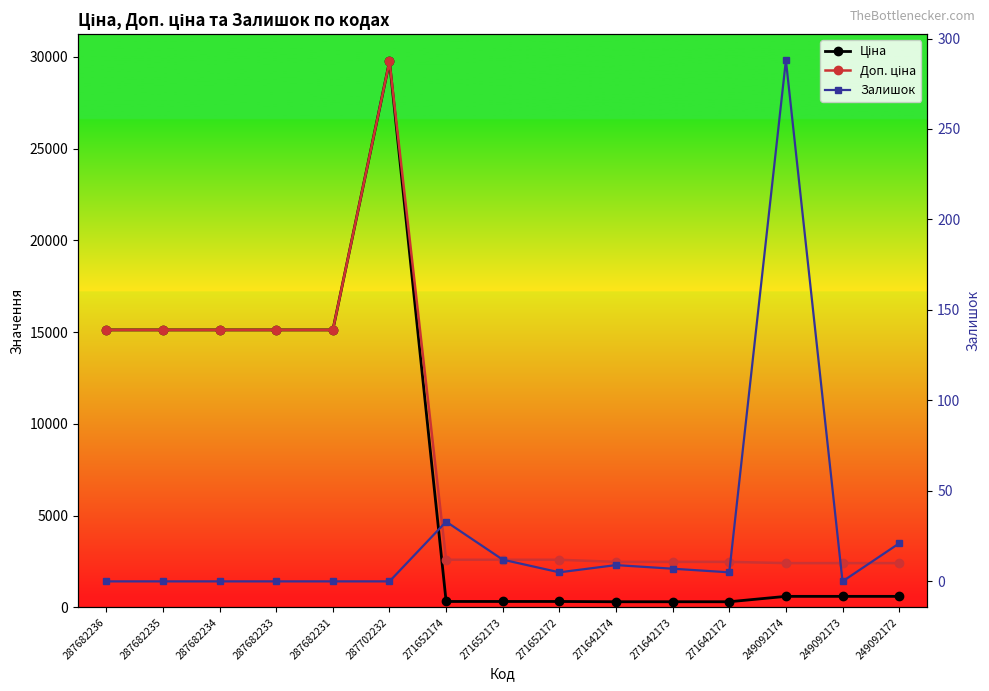

The value of Доп. ціна at 287682236 is 15120.0. True or false?

True